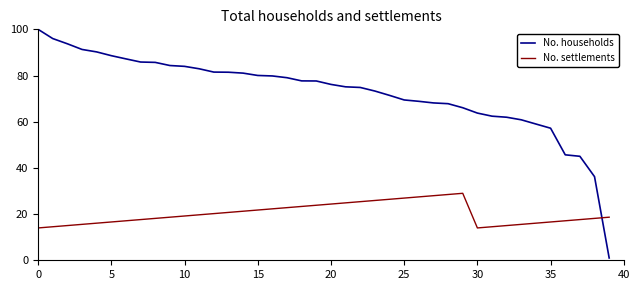

Which series has the largest range (max minus min)?

No. households